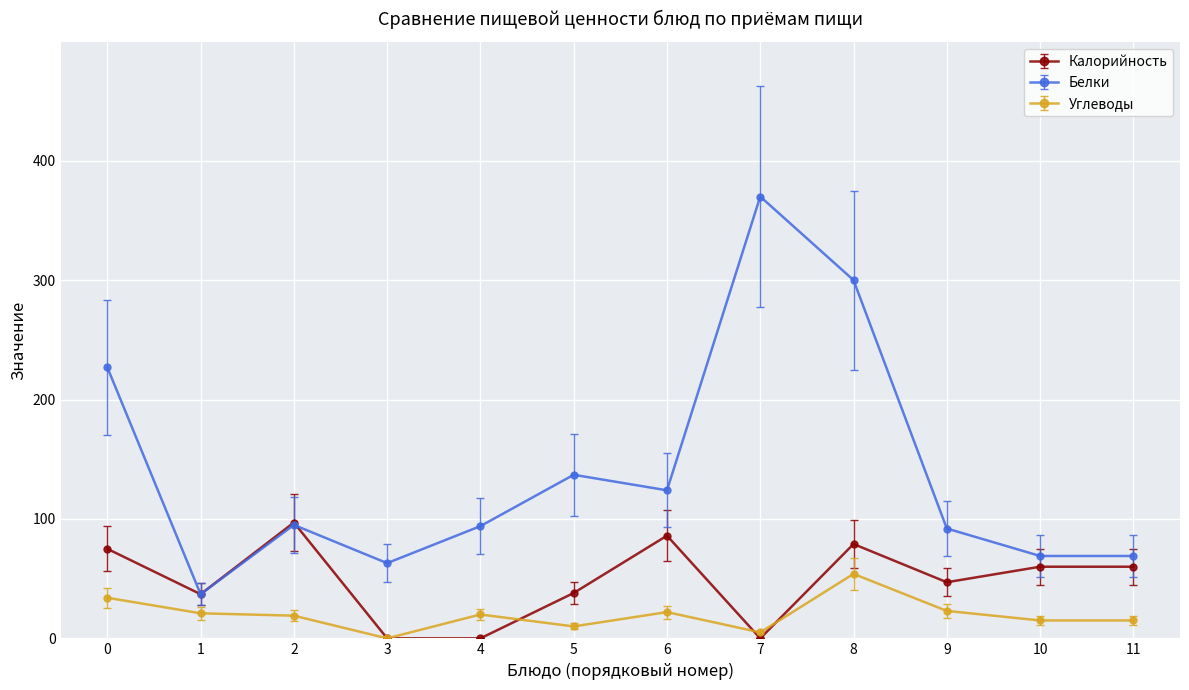

True or false: Белки and Углеводы cross at least once.

False